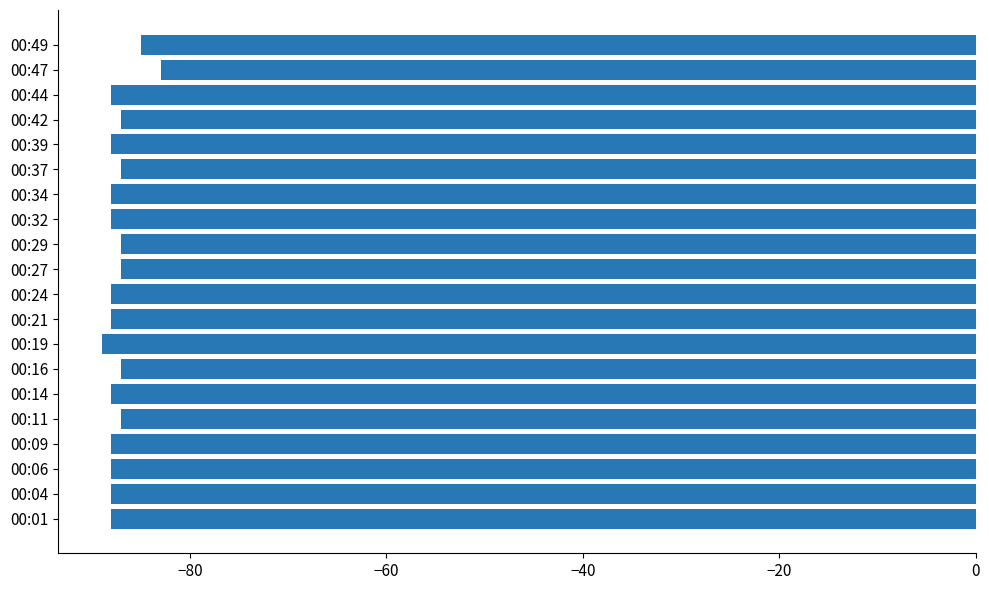

Reading bottom to top, transcribe all the data shown in this chart.

00:01=-88	00:04=-88	00:06=-88	00:09=-88	00:11=-87	00:14=-88	00:16=-87	00:19=-89	00:21=-88	00:24=-88	00:27=-87	00:29=-87	00:32=-88	00:34=-88	00:37=-87	00:39=-88	00:42=-87	00:44=-88	00:47=-83	00:49=-85